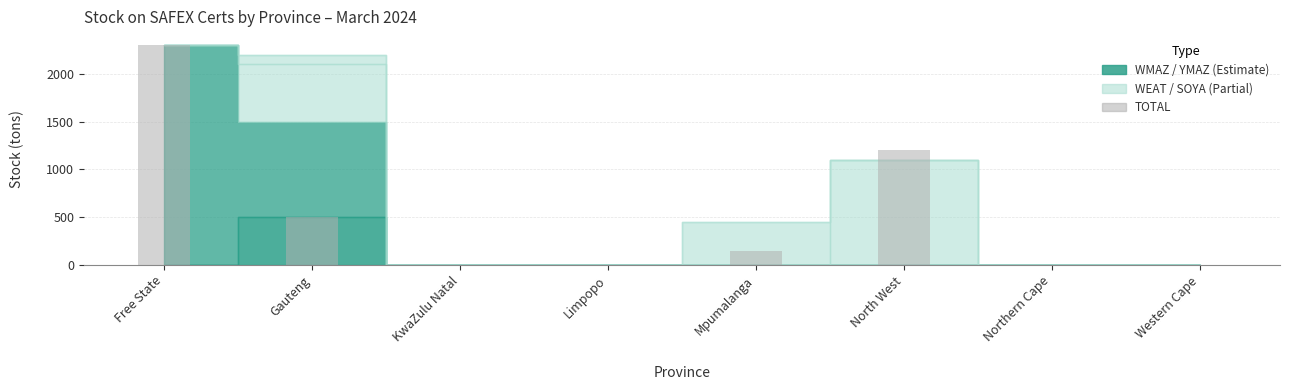

Is it true that the value at KwaZulu Natal is 0?

True